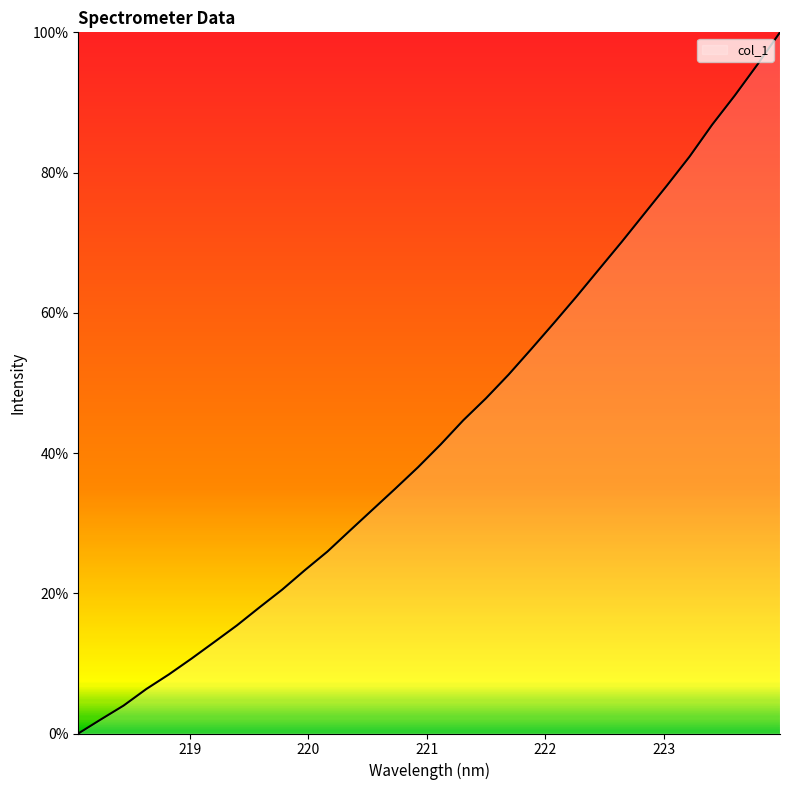

What is the difference between the maximum and minimum values?

100.0